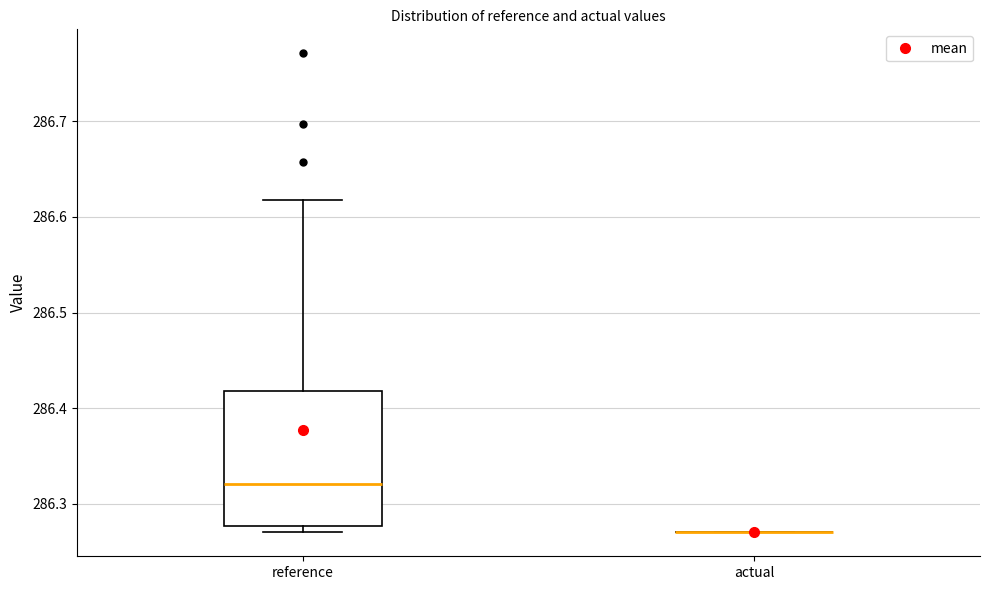

Reading left to right, transcribe this box plot: for each box, give where its median line is, the range the box spans, and where its two whiskers end, as read against the y-axis. The values are not printed on the chart, so give them approximately, as read against the axis.

reference: median 286.32, box 286.28 to 286.42, whiskers 286.27 to 286.62
actual: box collapsed to a line at 286.27, whiskers 286.27 to 286.27